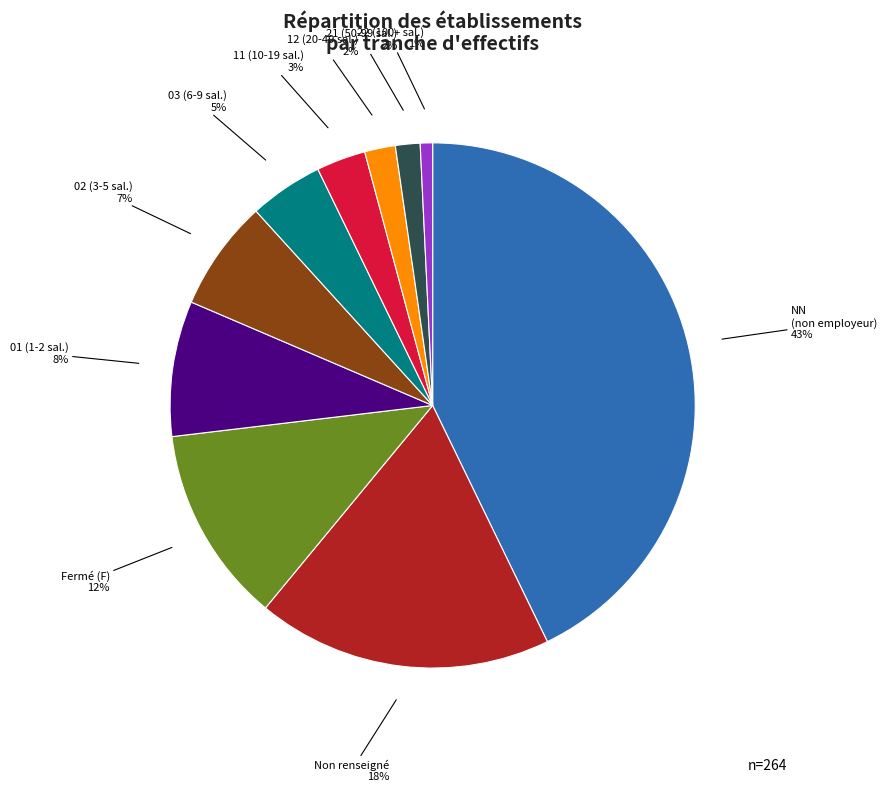

Does any single category account for the majority?

No